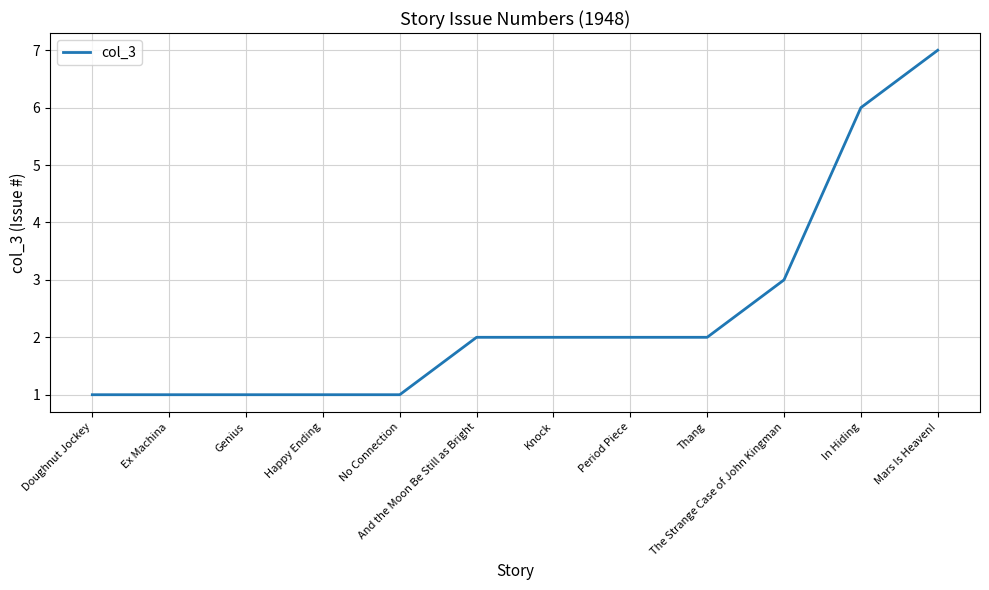

What position from the right is The Strange Case of John Kingman?

3